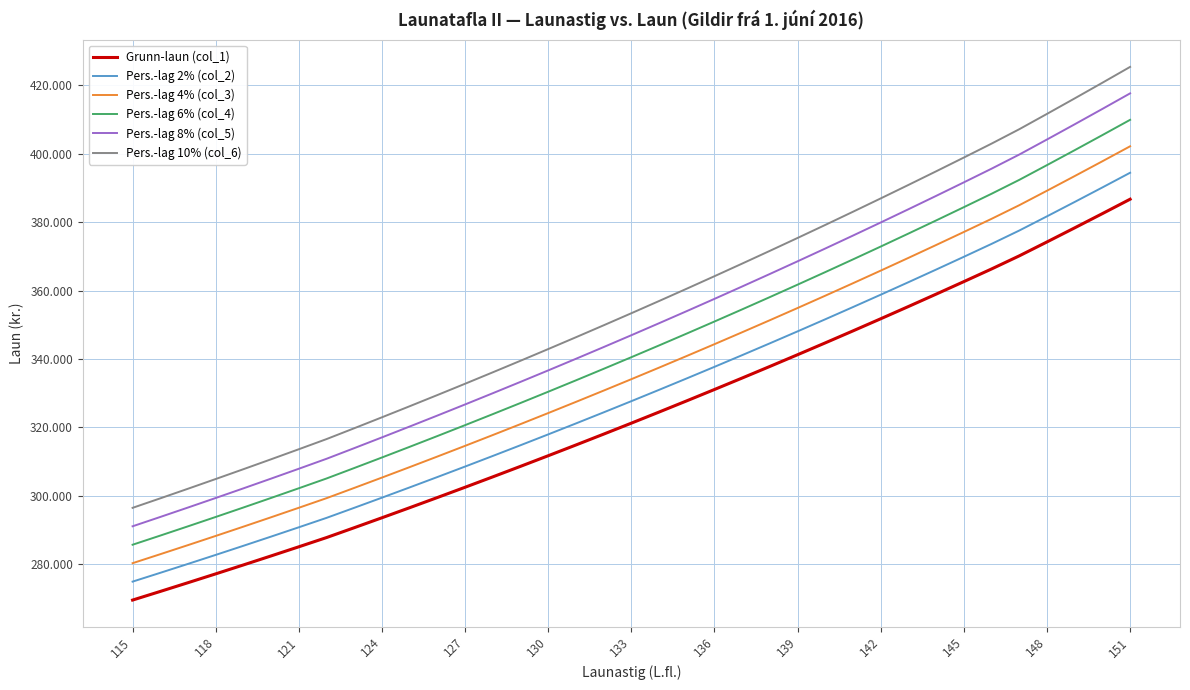

True or false: Pers.-lag 6% (col_4) and Pers.-lag 10% (col_6) cross at least once.

False